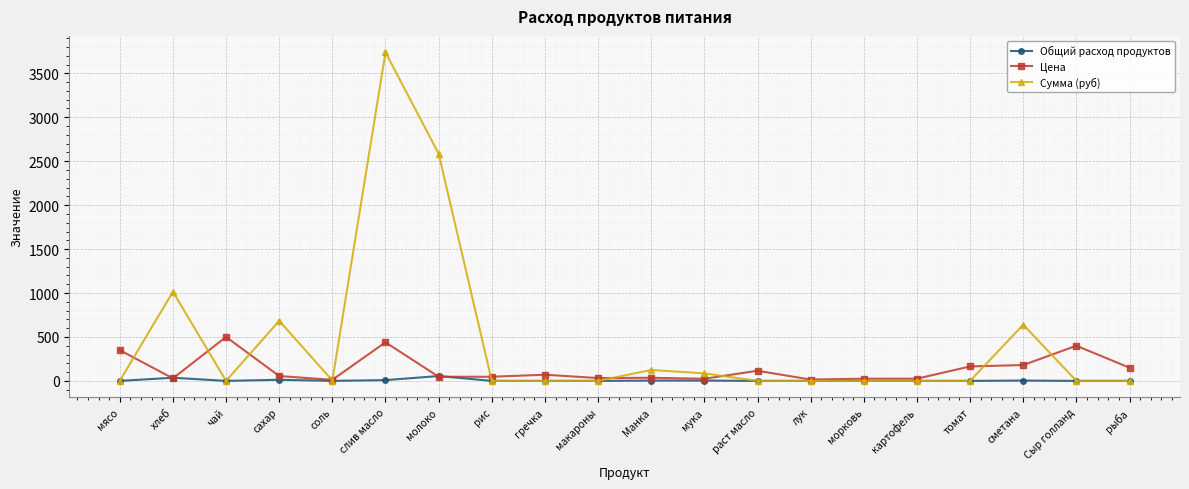

True or false: Цена has more than 1 interior local peaks.

True